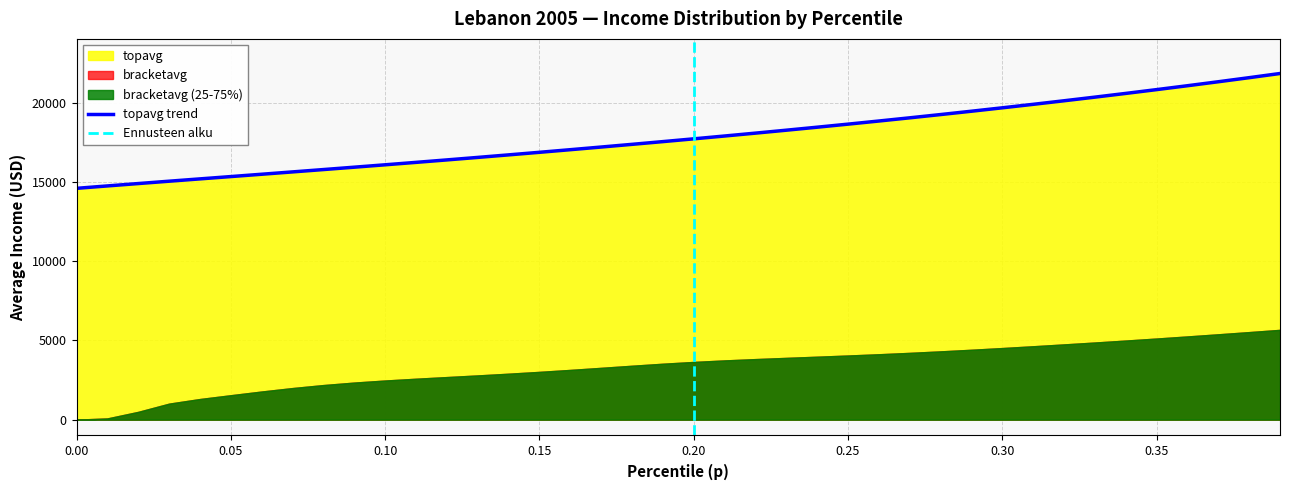

What is the lowest value of the topavg trend series?

14609.7